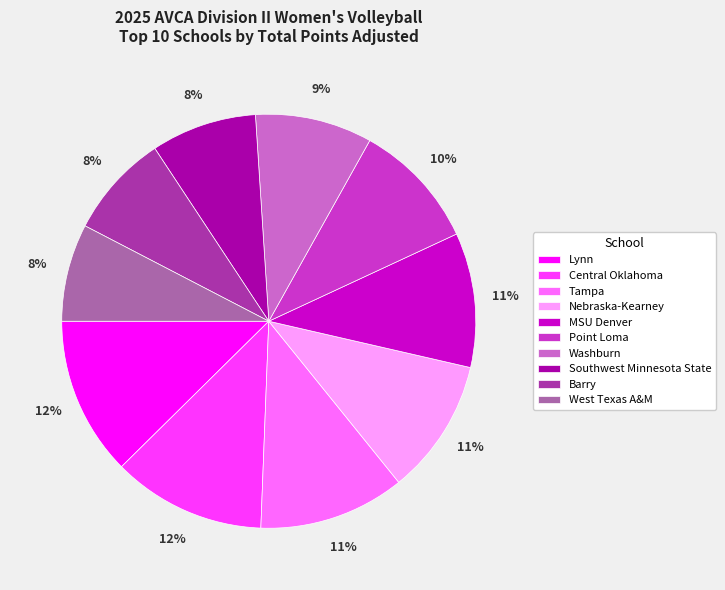

Is the sum of MSU Denver and Point Loma greater than half?

No